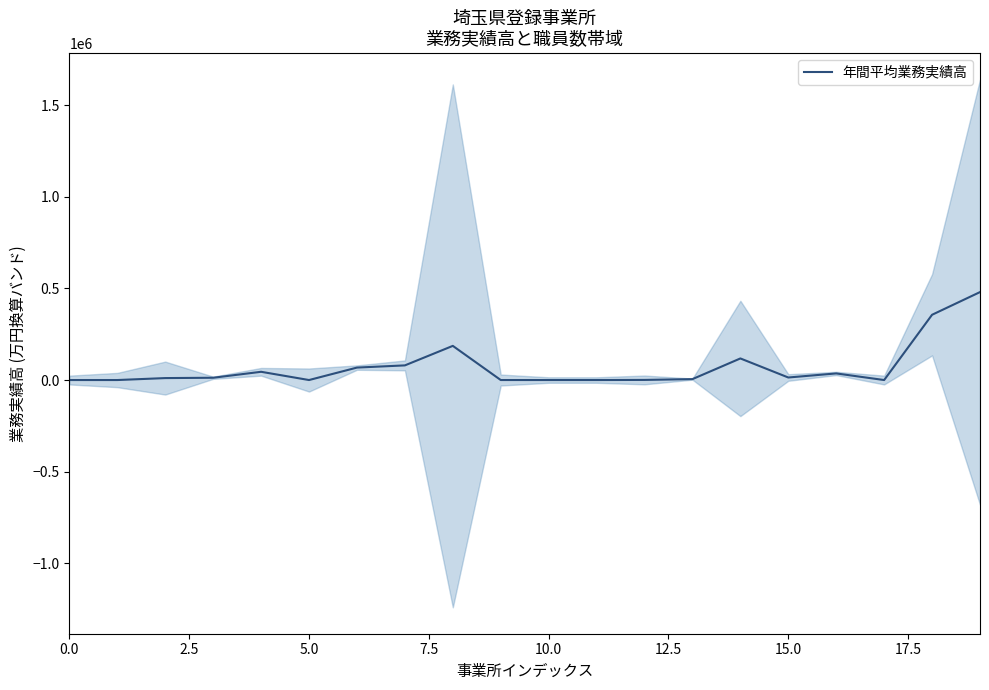

What is the highest value of the 年間平均業務実績高 series?

480308